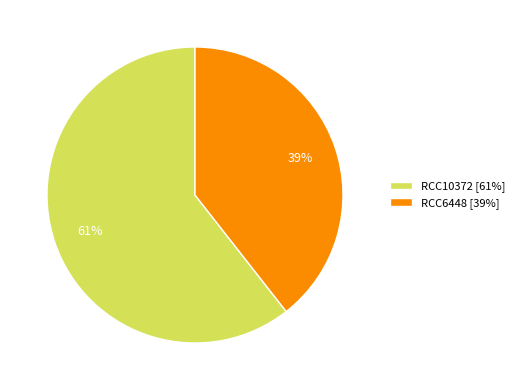

To the nearest percent, what percentage of the pie is RCC6448?

39%